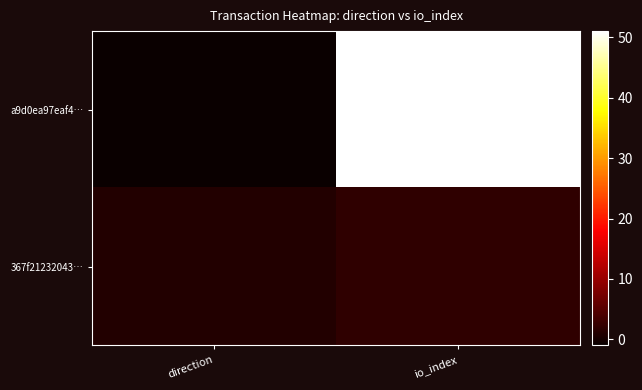

List the series in order of their overall mean, highest first.

a9d0ea97eaf4…, 367f21232043…